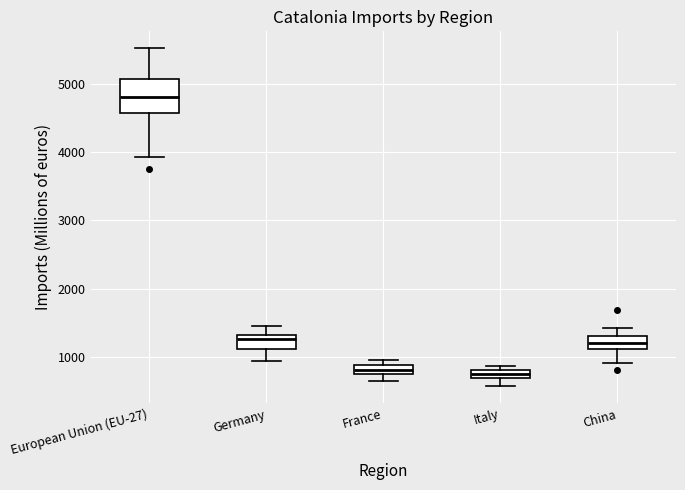

Where is the upper edge of the box for Italy on the y-axis? The values are not printed on the chart, so give them approximately, as read against the axis.

800